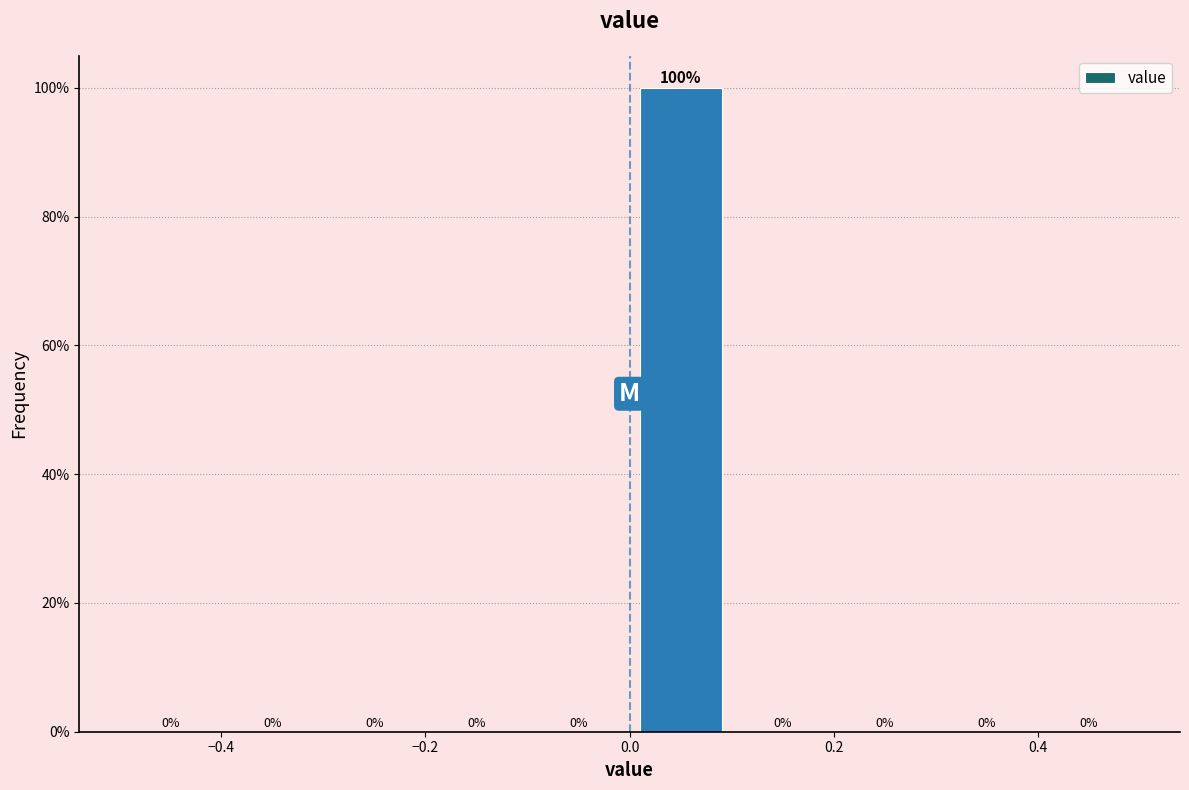

Which range on the x-axis has the tallest bar?

0.0 to 0.1